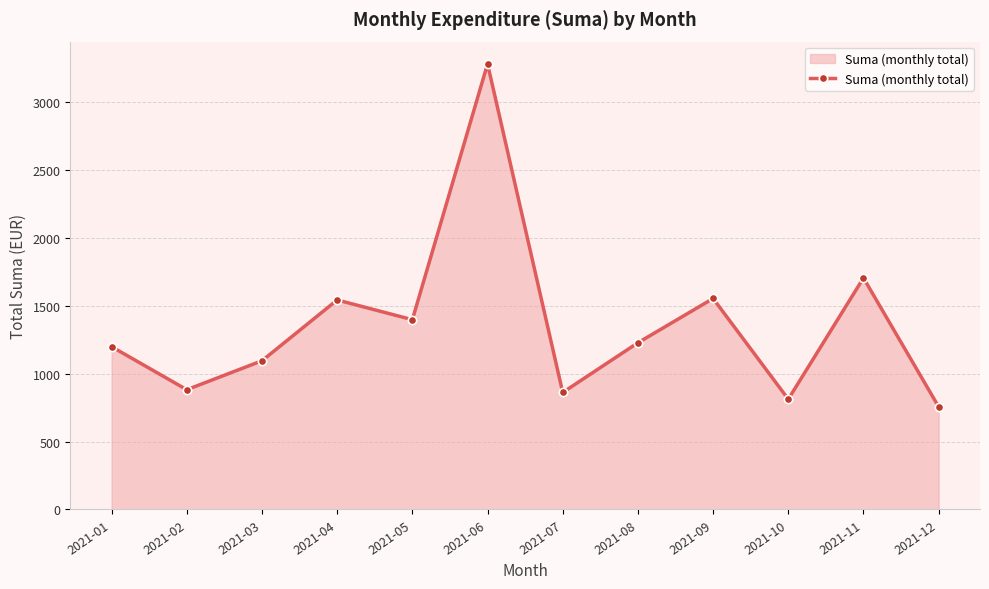

What is the value of the 8th point from the left?

1228.4